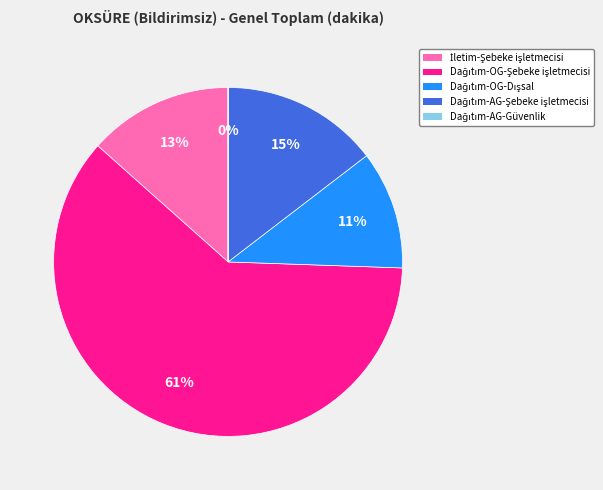

Does any single category account for the majority?

Yes